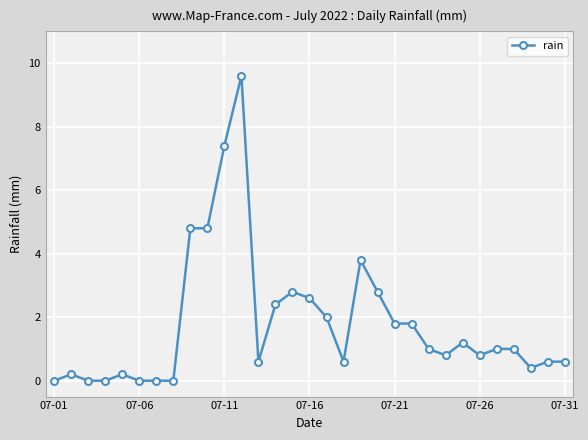

What is the value of the 28th point from the left?

1.0